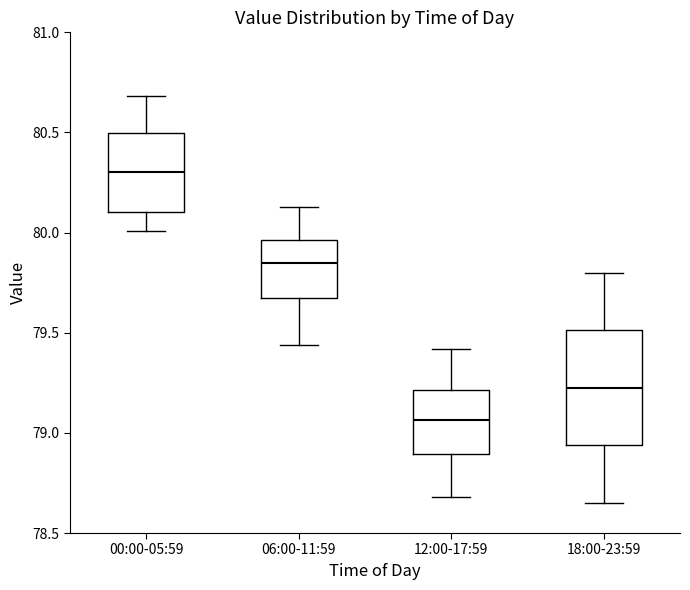

Which box's median line is the highest?

00:00-05:59